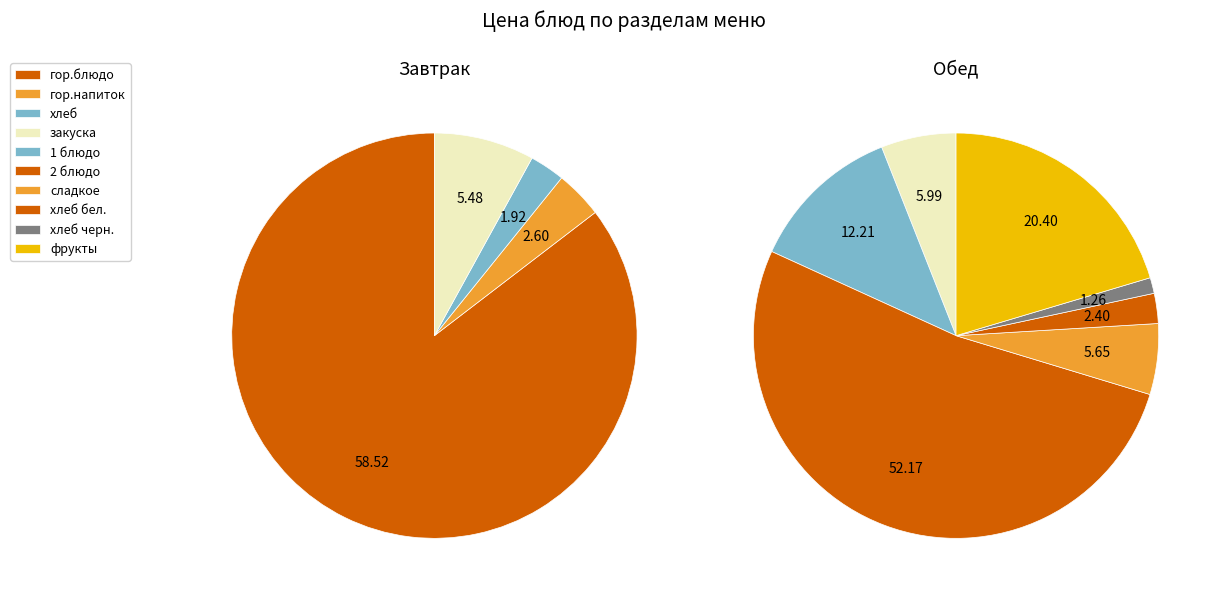

Does гор.напиток account for over 50% of the chart?

No